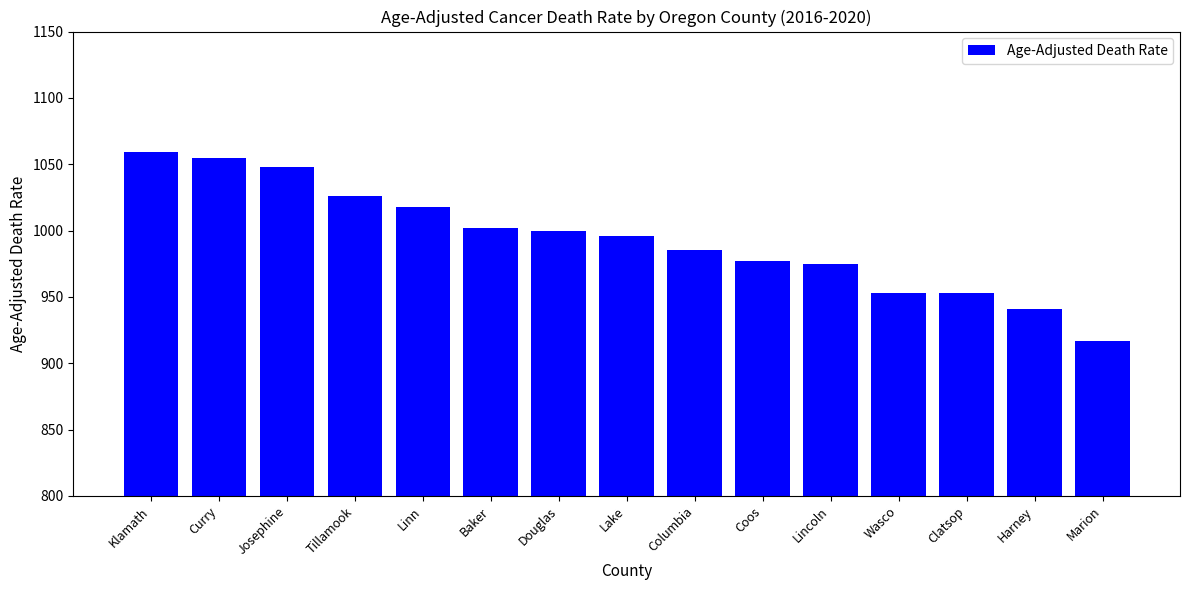

What is the difference between the second highest and second lowest values?

114.0